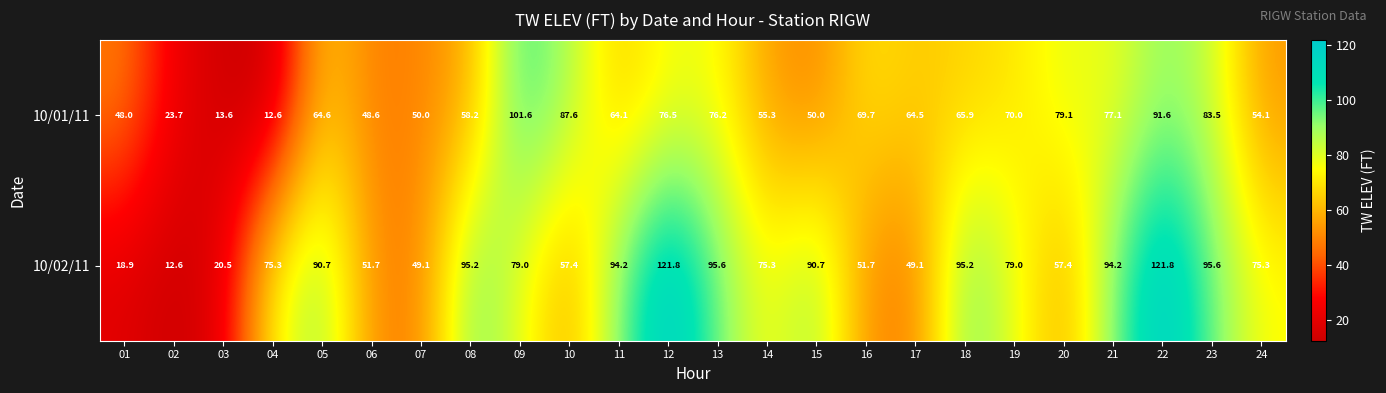

What is the sum of all 10/01/11 values?

1486.1